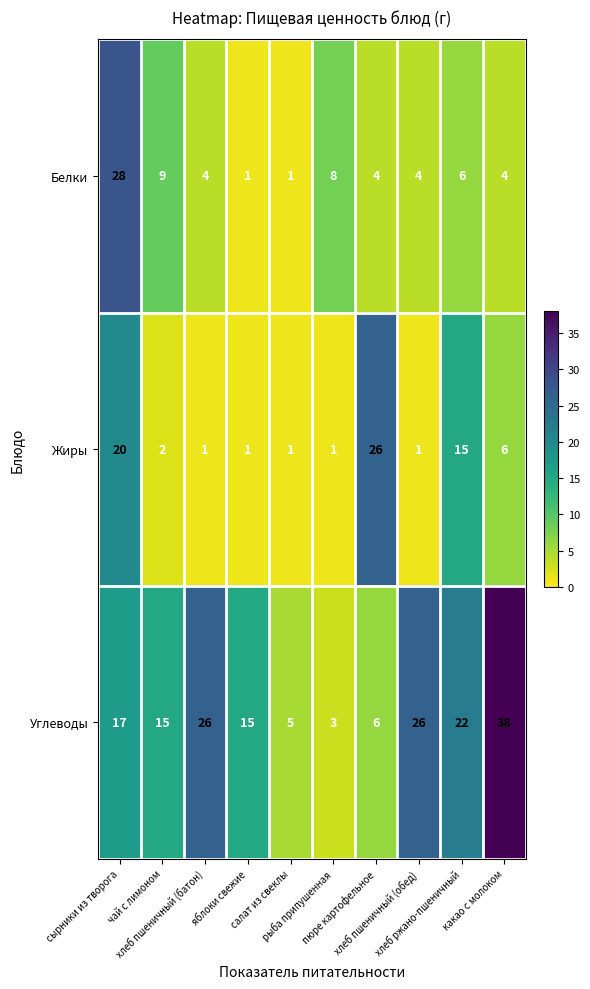

What is the greatest value displayed?

38